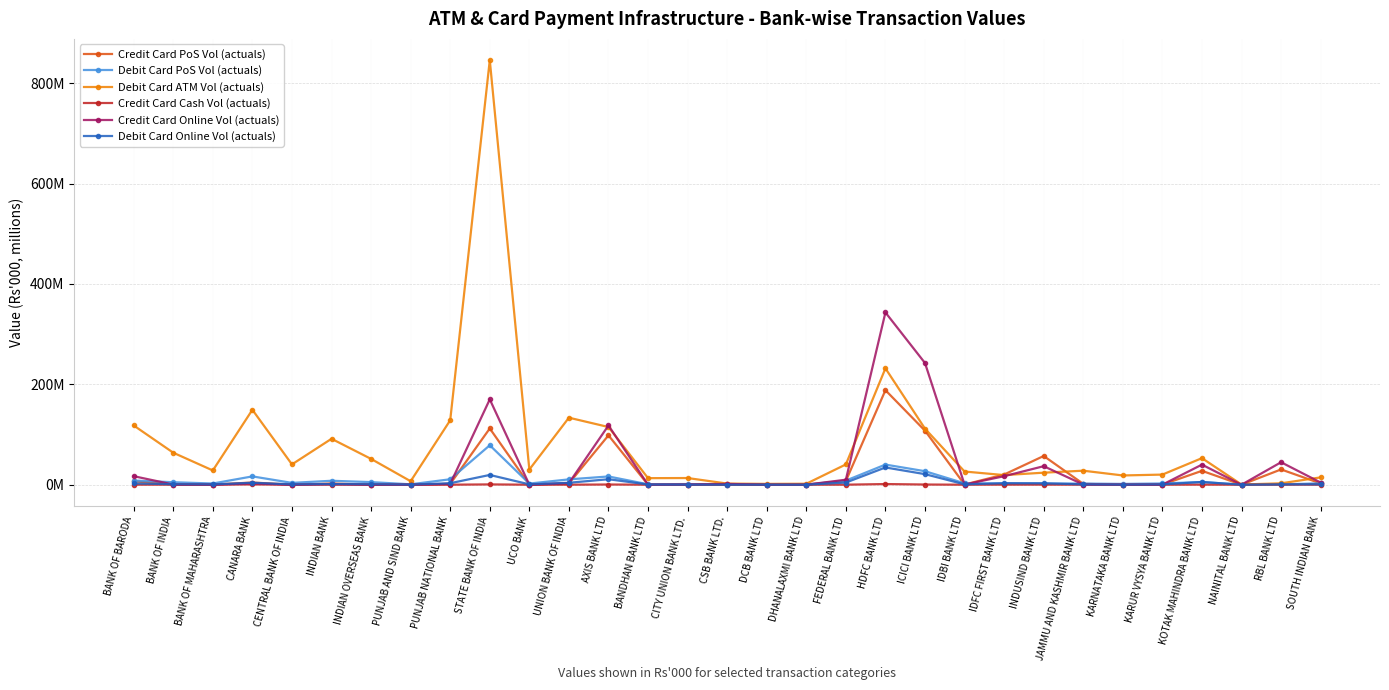

Is this an area chart (filled region under the line)?

No